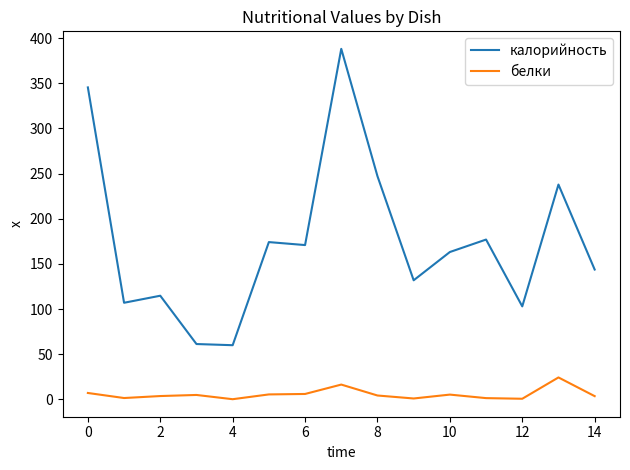

How many categories are shown in the chart?

15